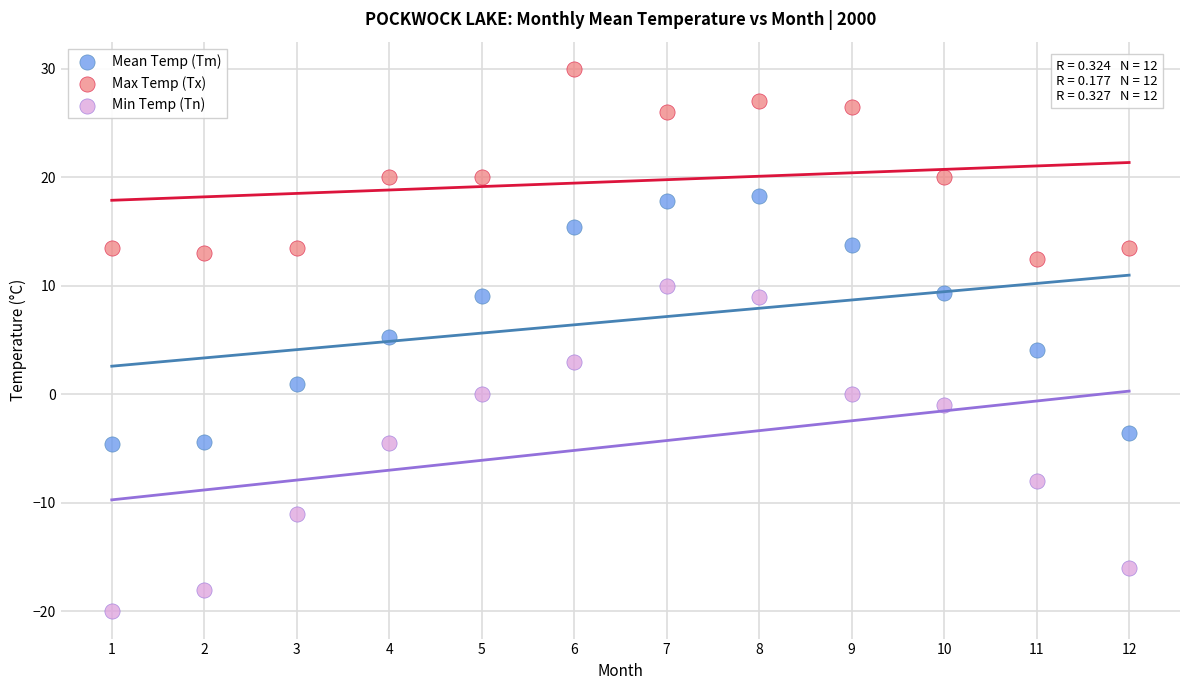

Across all data points, what is the range of Y values (max minus min)?

50.0